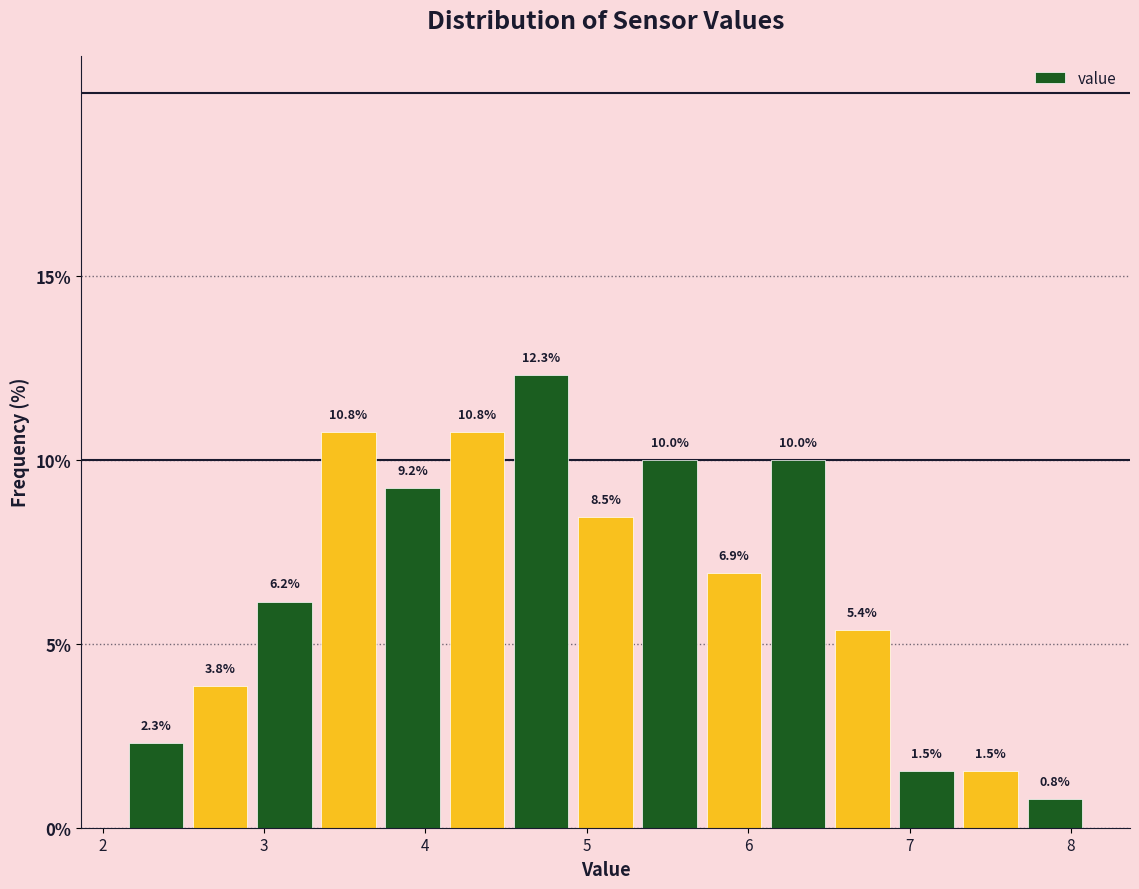

Around what value on the x-axis is the tallest bar? Give the approximate position of its centre, as read against the axis.

4.7